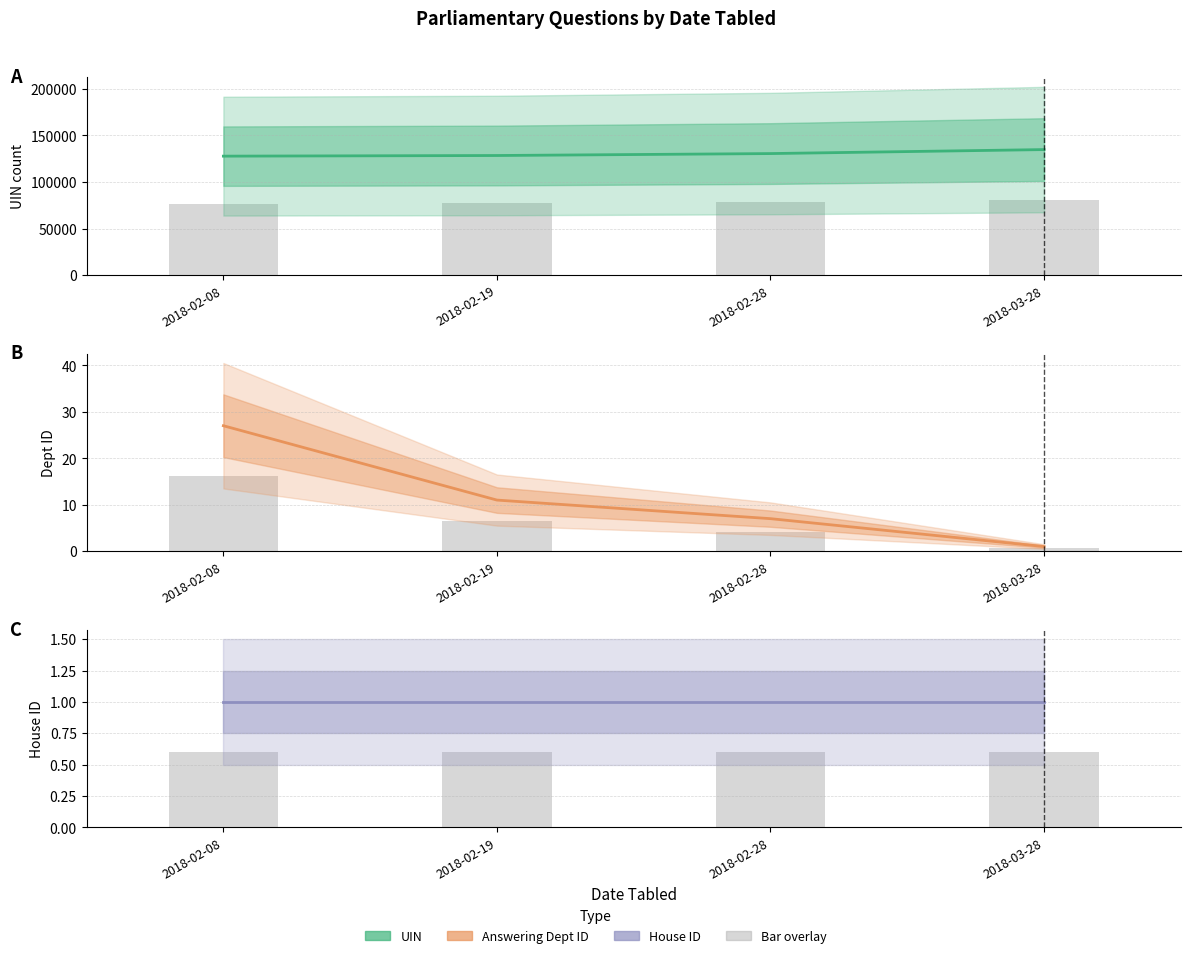

What position from the left is 2018-02-08?

1